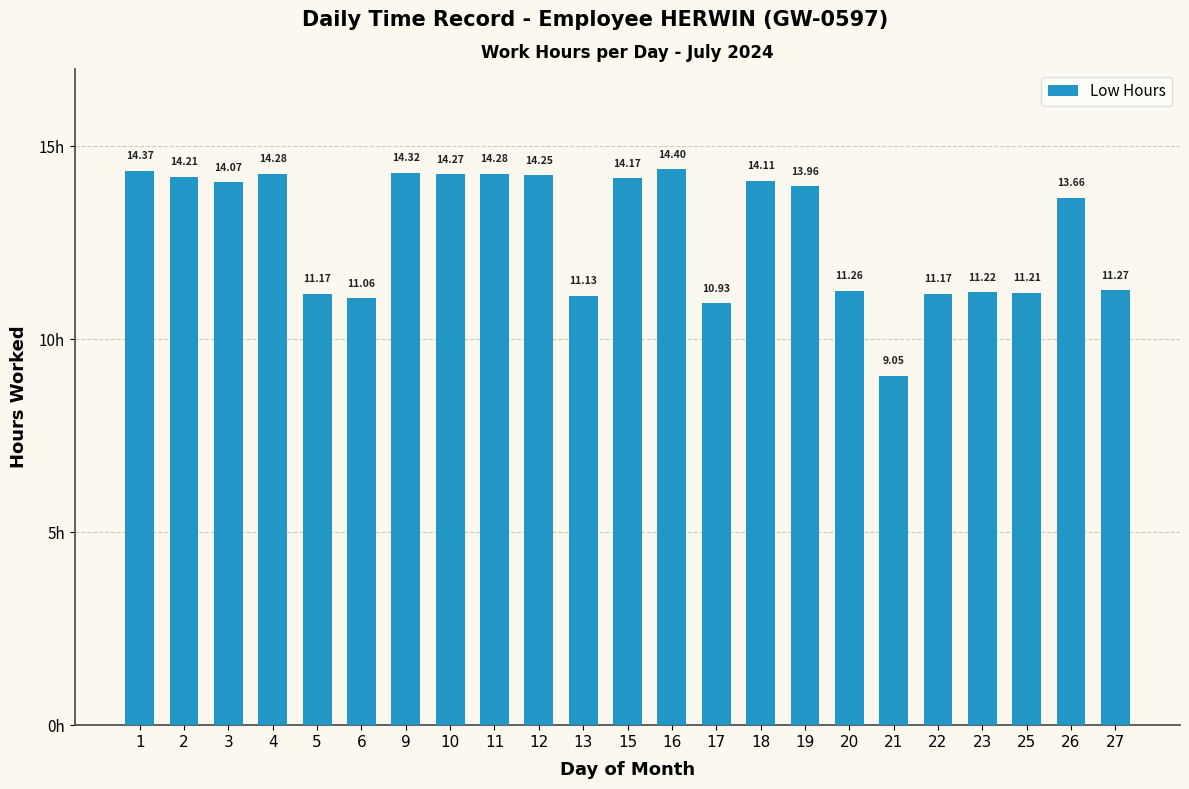

At which label is the value closest to 11?

6